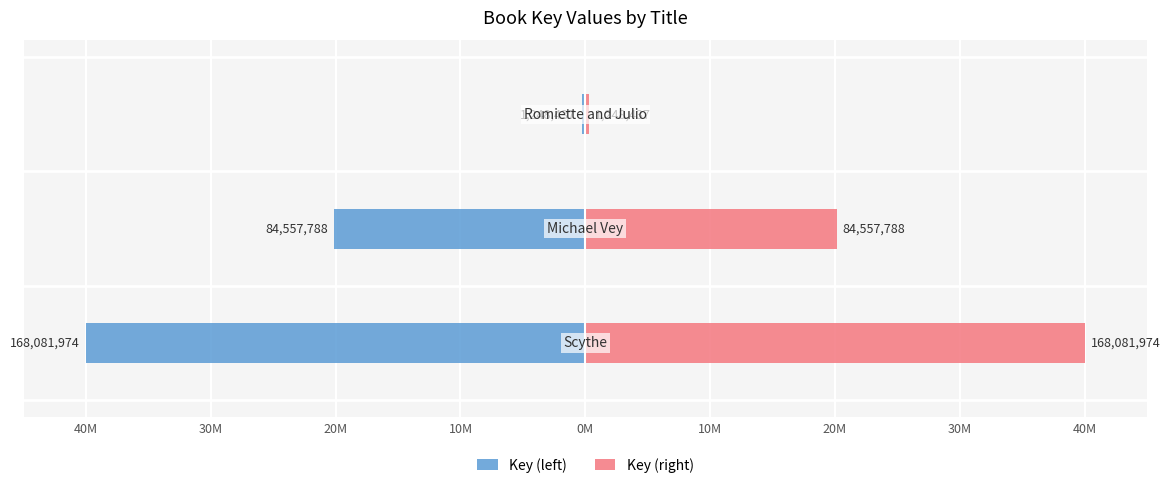

How many values in the Key (left) series exceed -20?

1